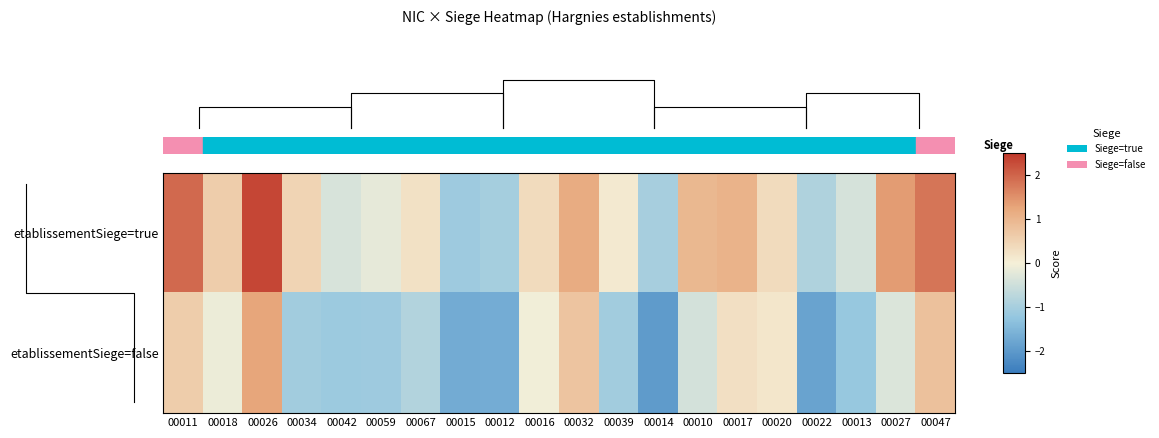

What is the total value across all series at 00017?

1.3